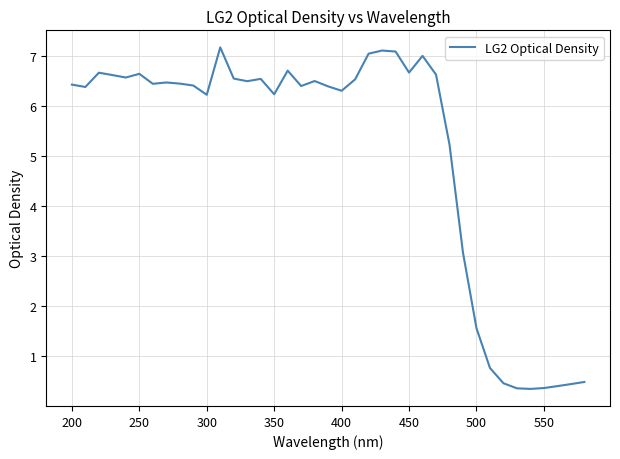

How many lines are shown in the chart?

1